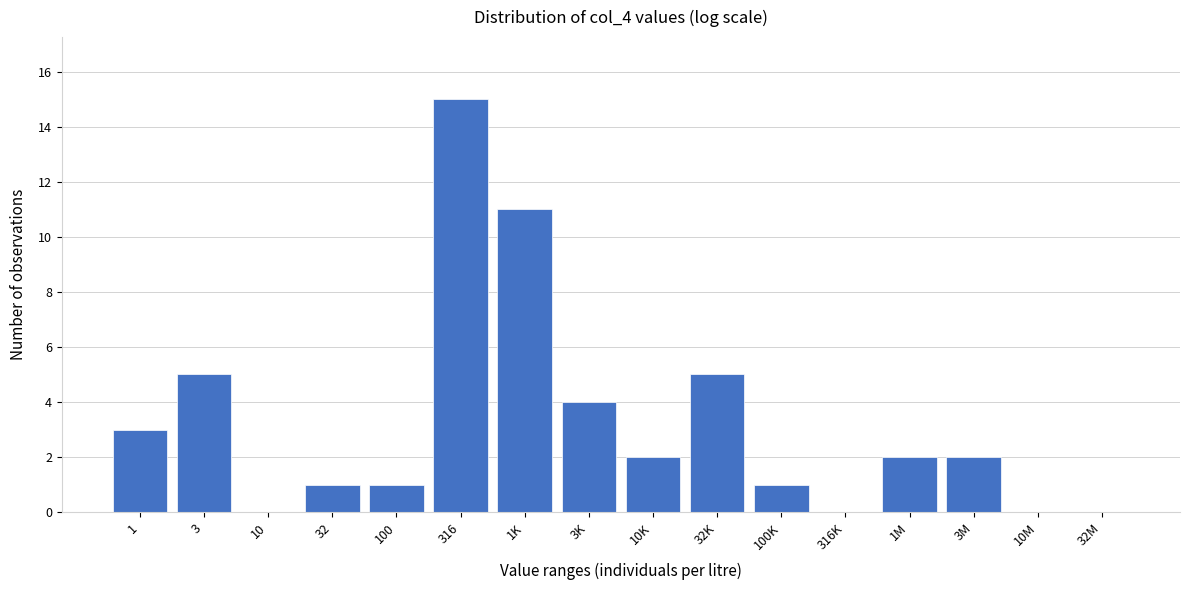

Reading right to left, list all the values displayed in this chart.

32M=0	10M=0	3M=2	1M=2	316K=0	100K=1	32K=5	10K=2	3K=4	1K=11	316=15	100=1	32=1	10=0	3=5	1=3